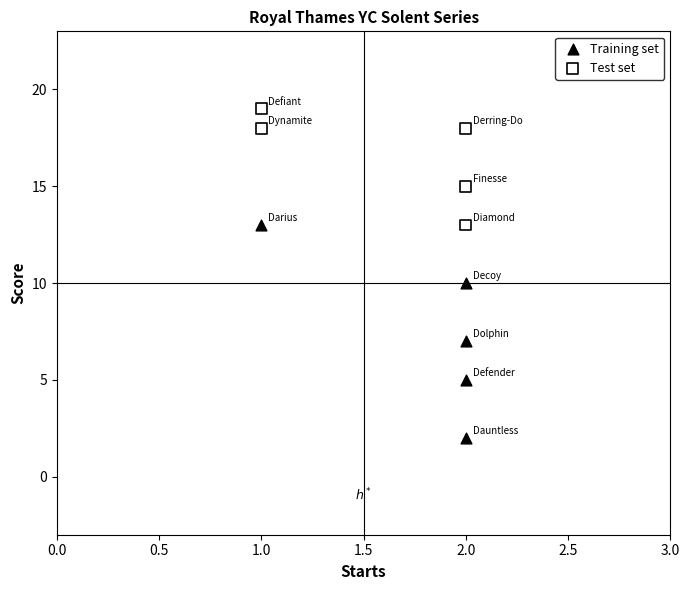

Which series reaches the minimum Y coordinate?

Training set